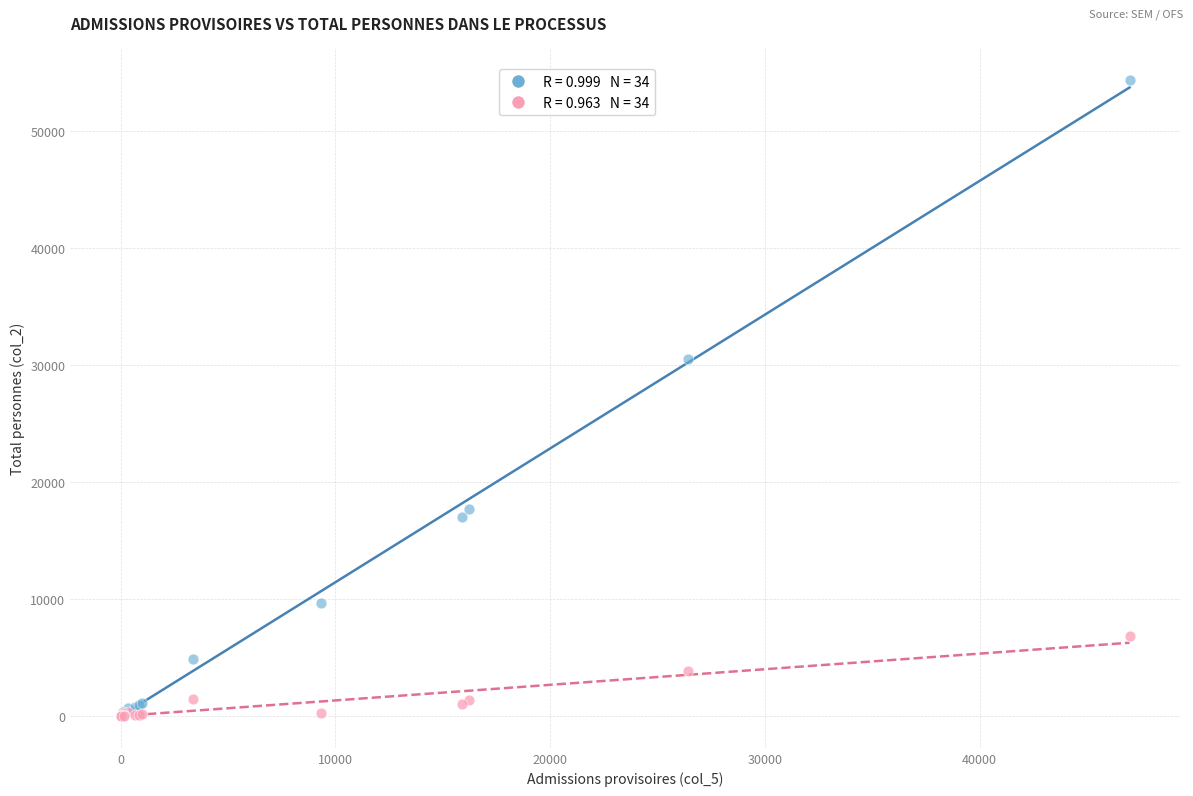

Across all series, what Y value is closest to 27187?

30509